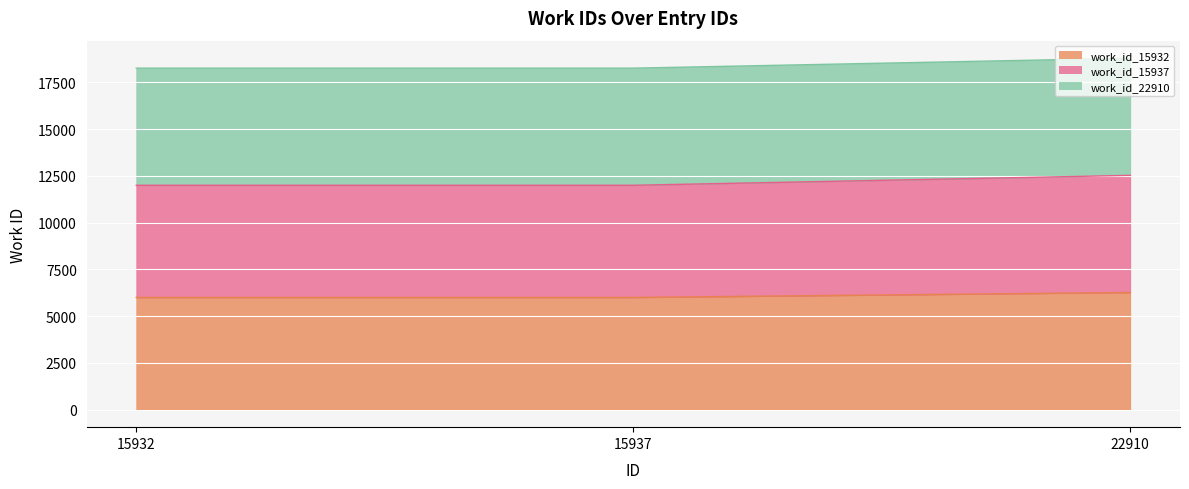

What is the highest value of the work_id_15932 series?

6262